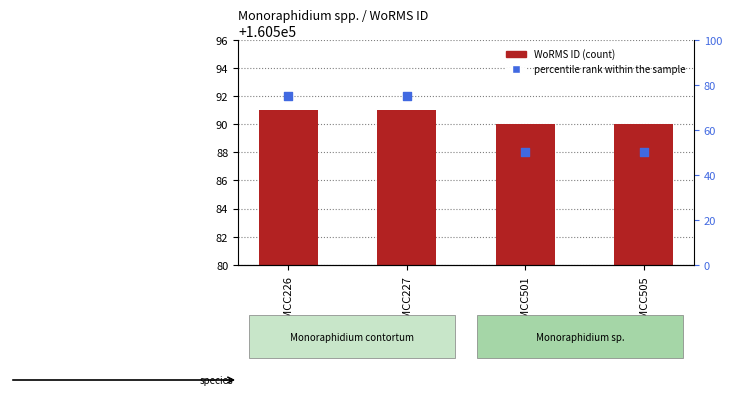

Which series has the largest total across all categories?

WoRMS ID